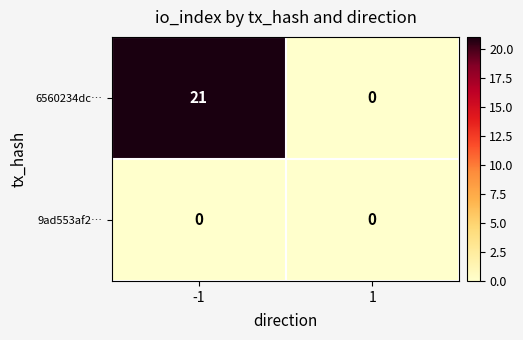

What is the sum of the 6560234dc… values at -1 and 1?

21